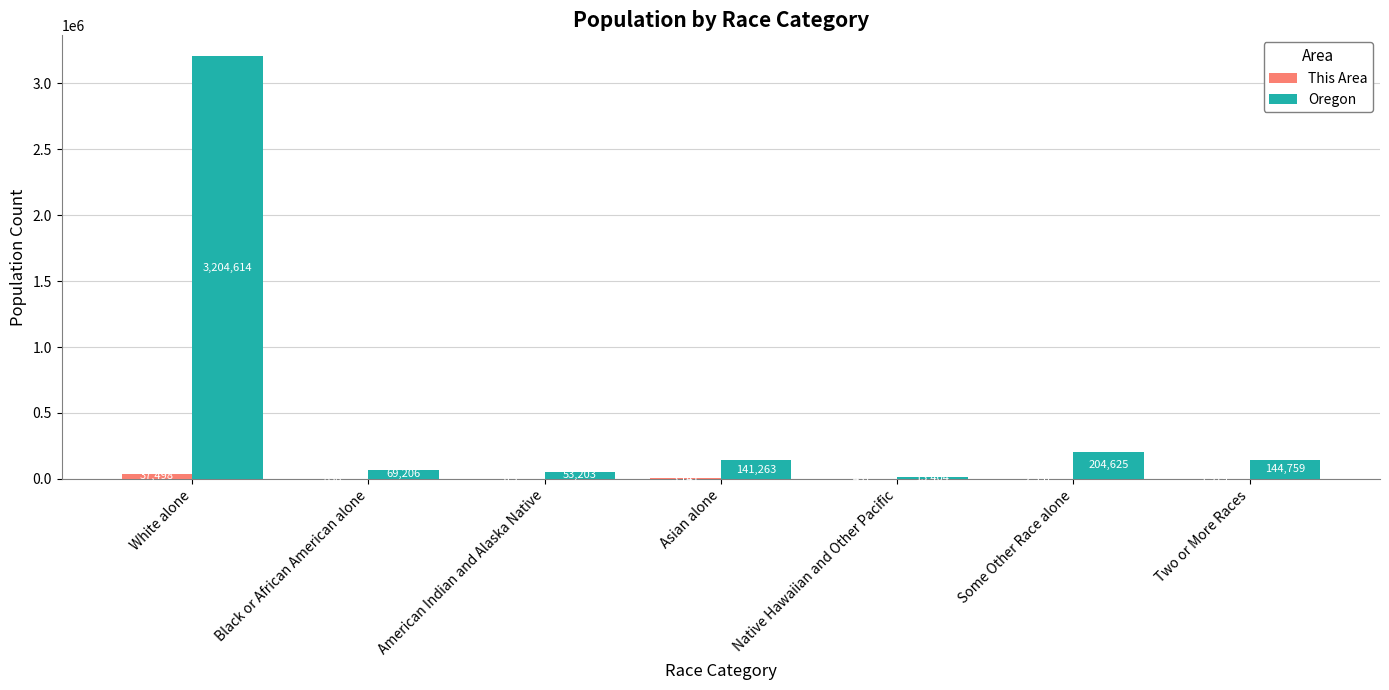

Between White alone and Black or African American alone, which series saw the biggest shift?

Oregon